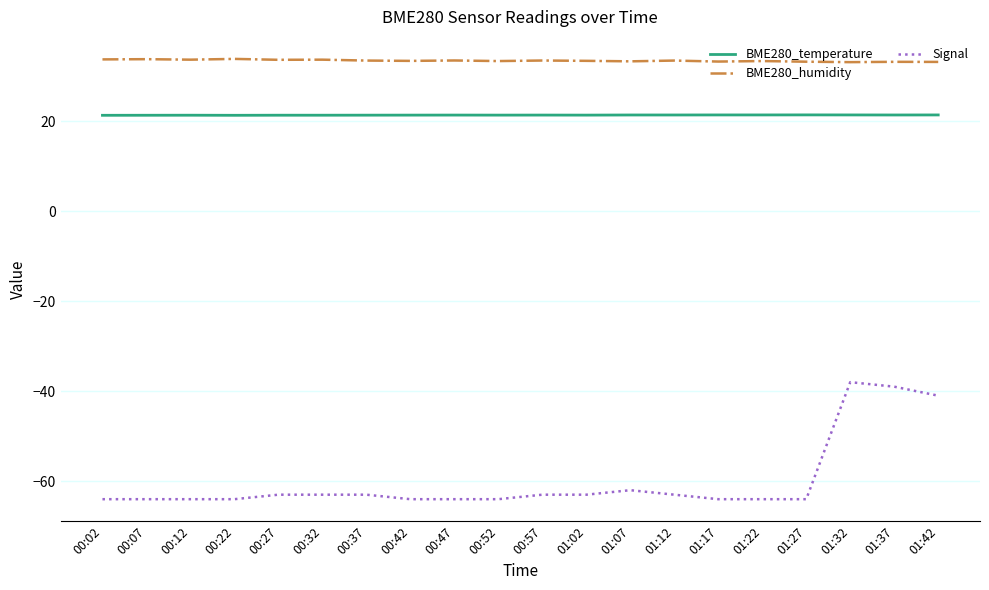

What are all the series names shown in the legend?

BME280_temperature, BME280_humidity, Signal